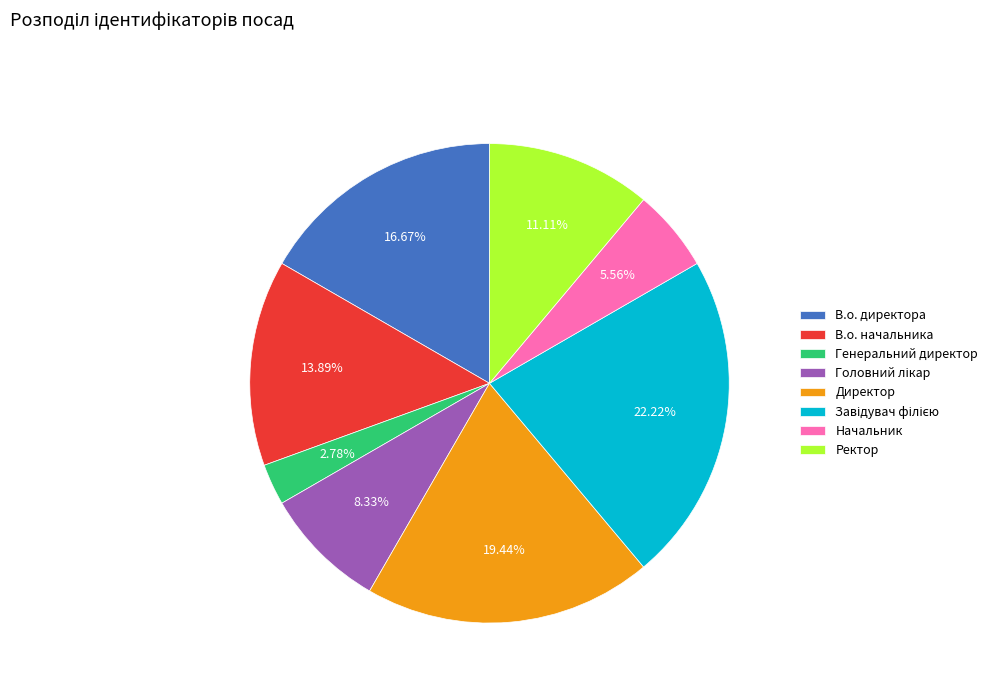

What portion of the pie excludes Ректор?

88.9%